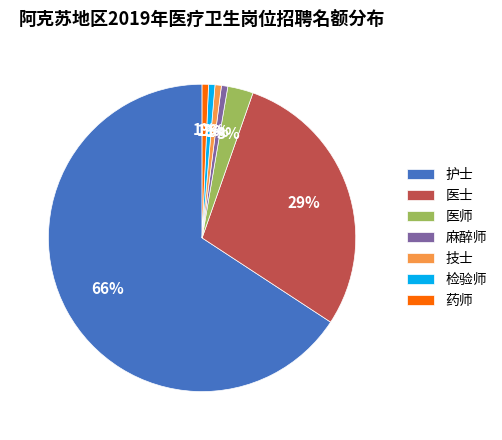

Combined, do 医士 and 检验师 account for over 50%?

No